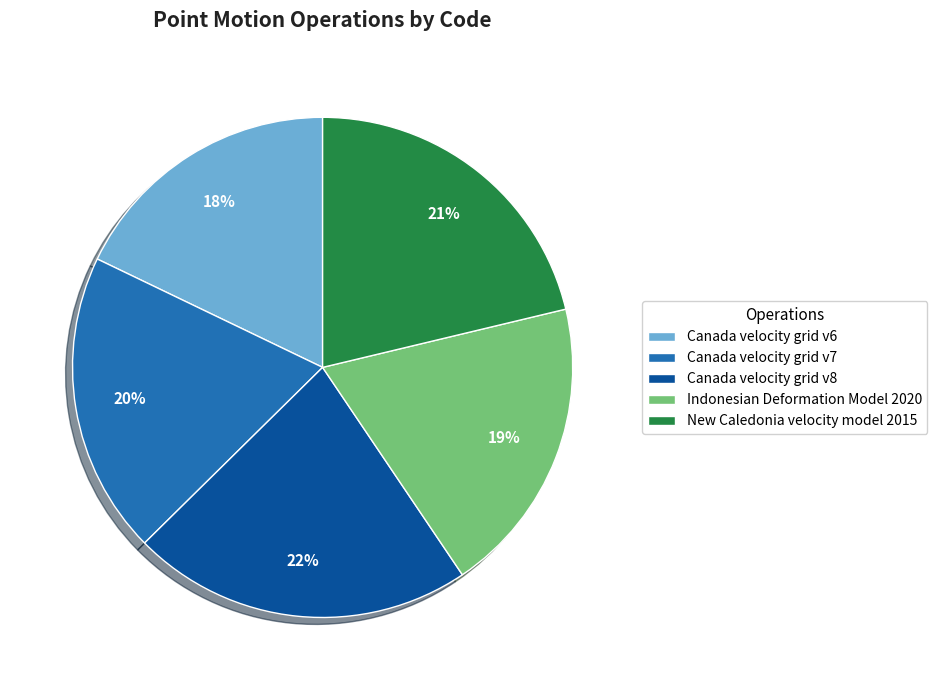

Does New Caledonia velocity model 2015 represent more than half of the total?

No